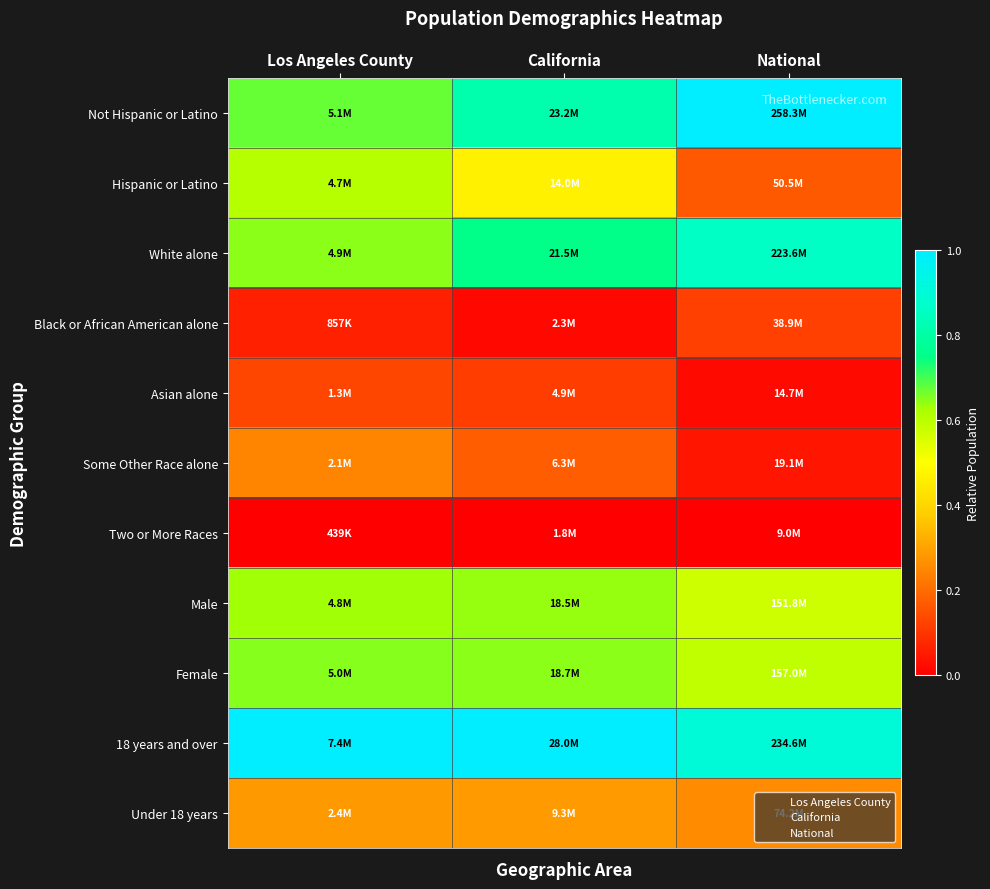

At which category is the sum across all series the highest?

Los Angeles County